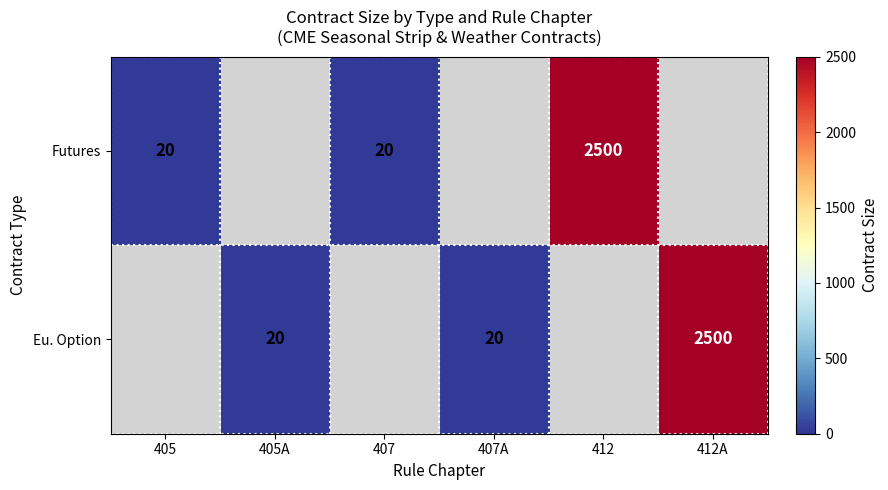

The value of Eu. Option at 405A is 20. True or false?

True